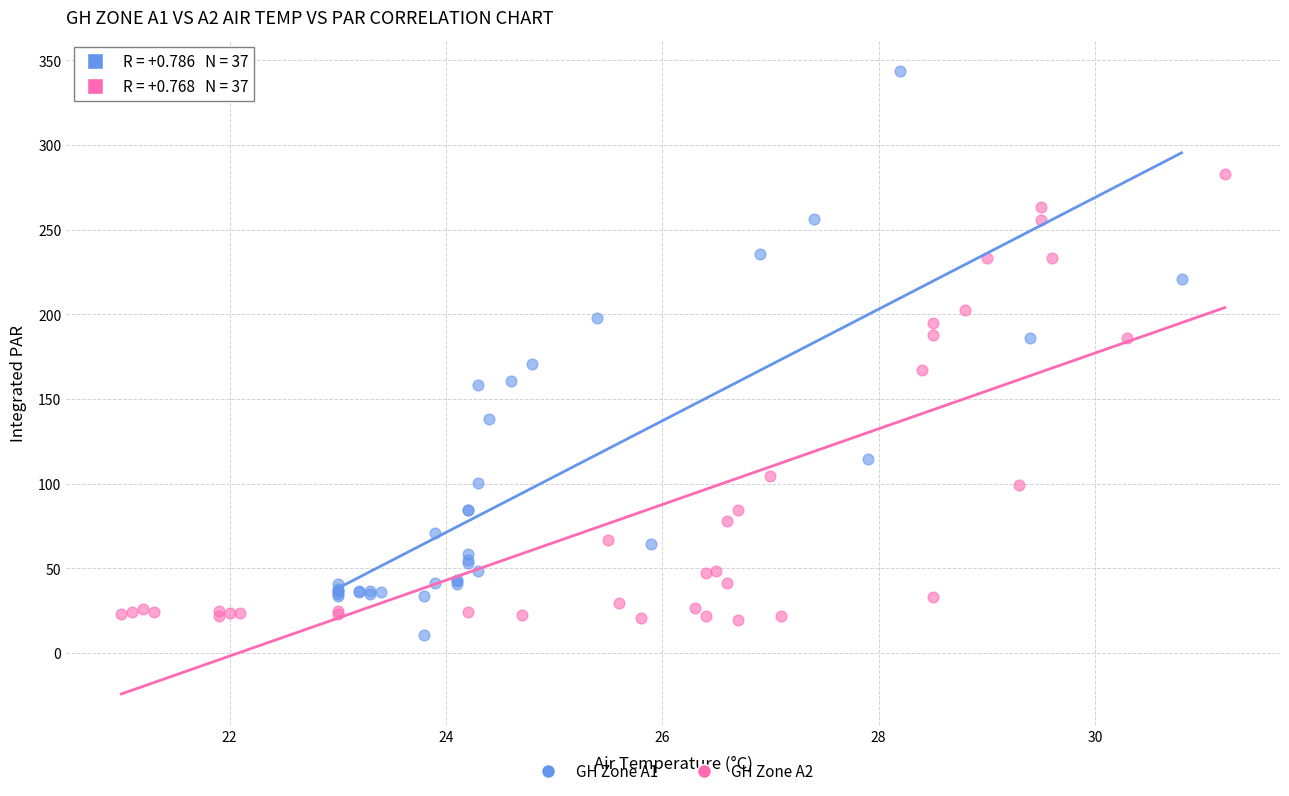

Which series has the widest spread of Y values?

GH Zone A1